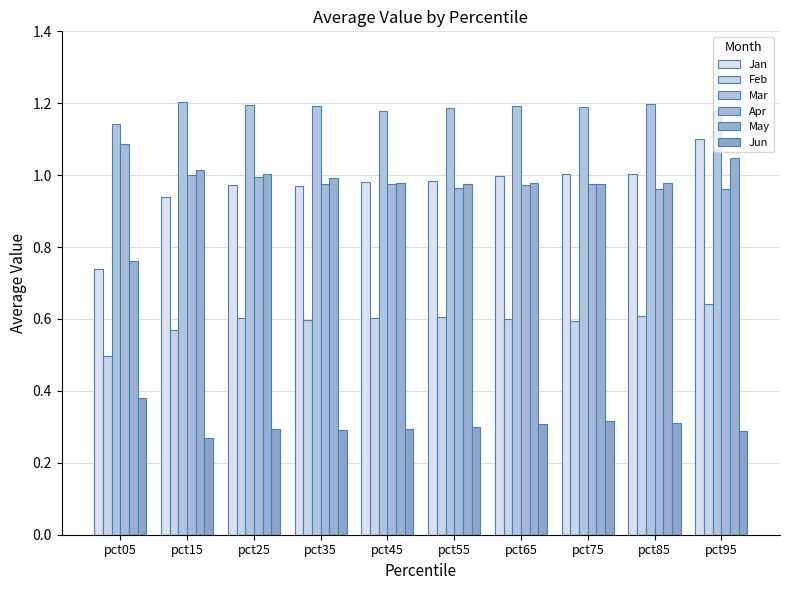

Which series changed the most between pct15 and pct85?

Jan